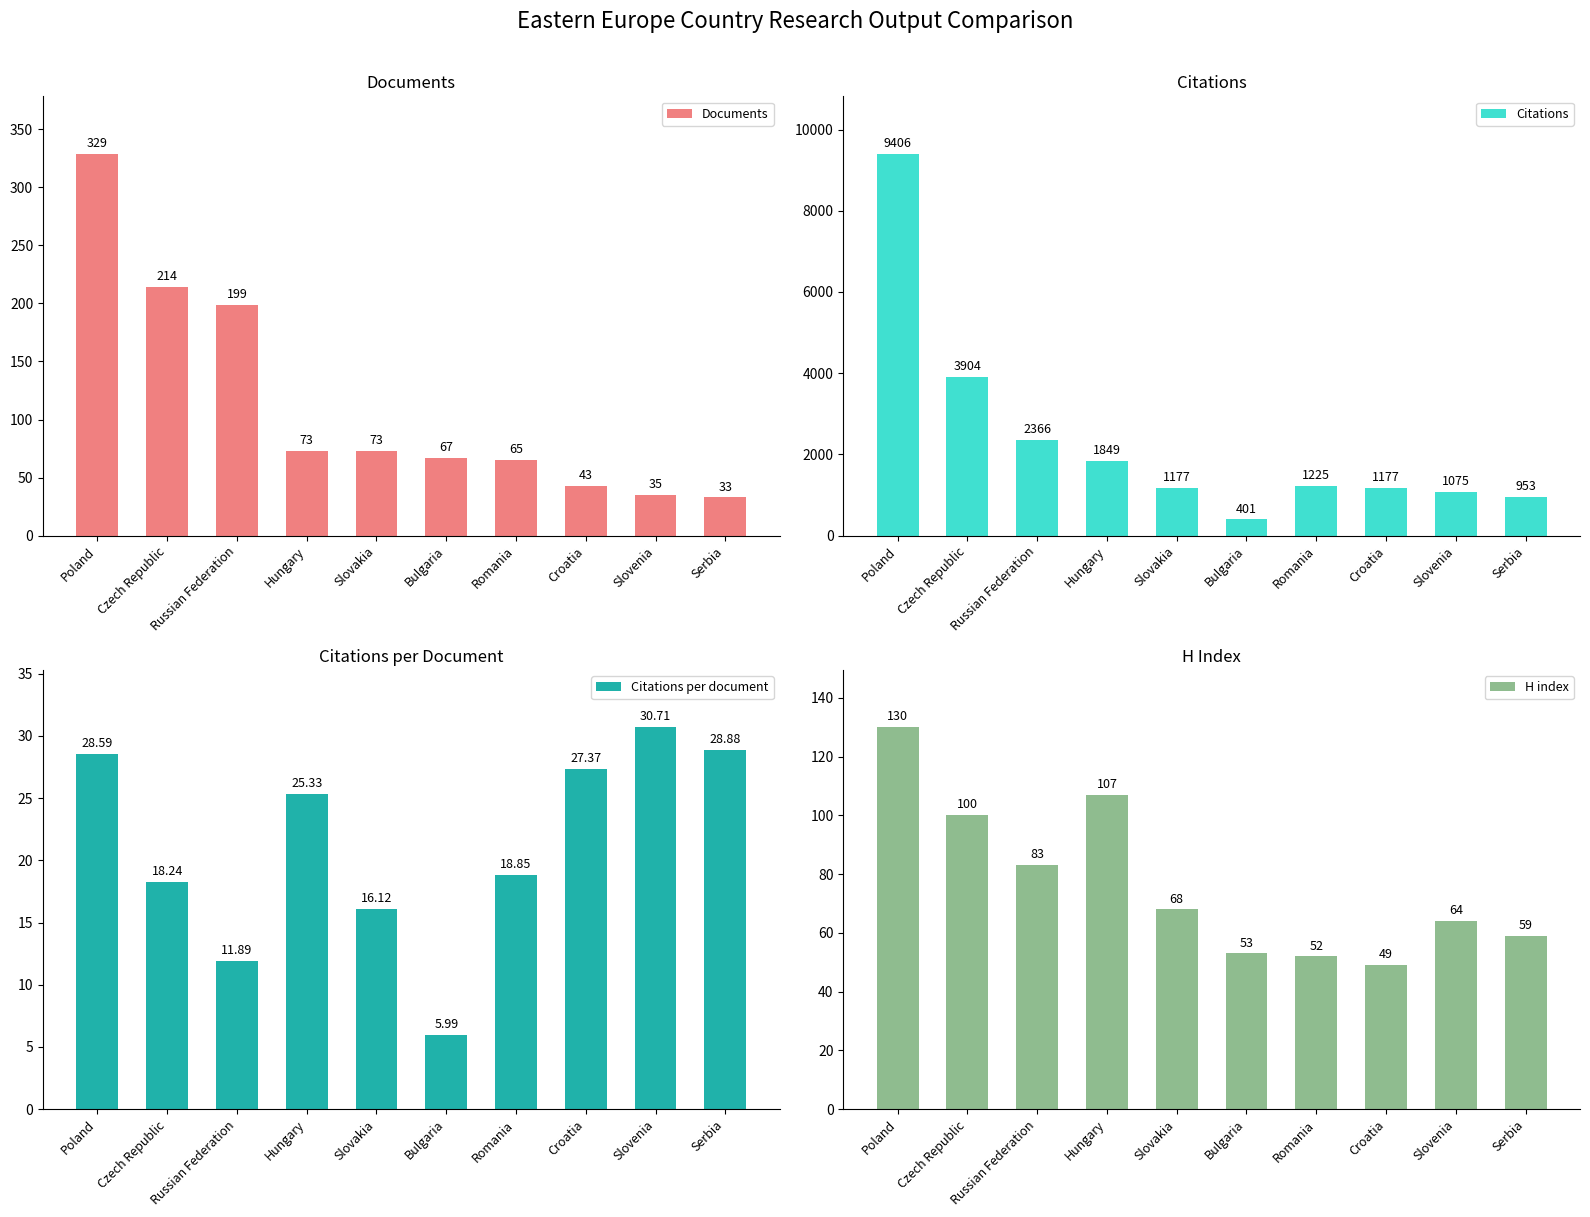

What is the greatest value displayed?

9406.0